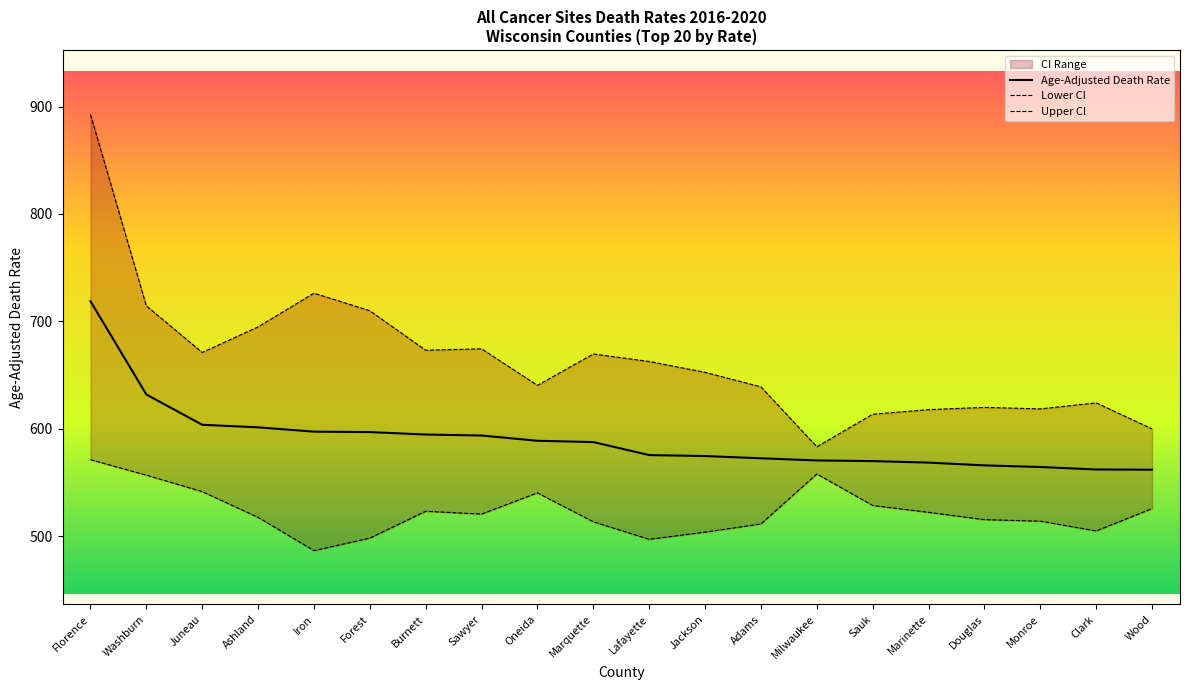

Reading left to right, extract all data points from this chart.

Age-Adjusted Death Rate: 718.8	632.0	603.8	601.4	597.4	597.0	594.7	593.8	588.9	587.7	575.6	574.7	572.6	570.6	570.0	568.6	566.0	564.5	562.2	562.0
Lower CI: 571.3	556.9	541.6	517.6	486.7	498.3	523.3	520.7	540.4	513.5	497.2	503.9	511.5	558.0	528.7	522.3	515.5	514.1	505.0	525.8
Upper CI: 892.6	714.5	671.1	694.9	726.3	709.9	673.2	674.5	640.5	669.7	662.7	652.6	639.1	583.3	613.6	617.9	620.0	618.6	624.2	600.0